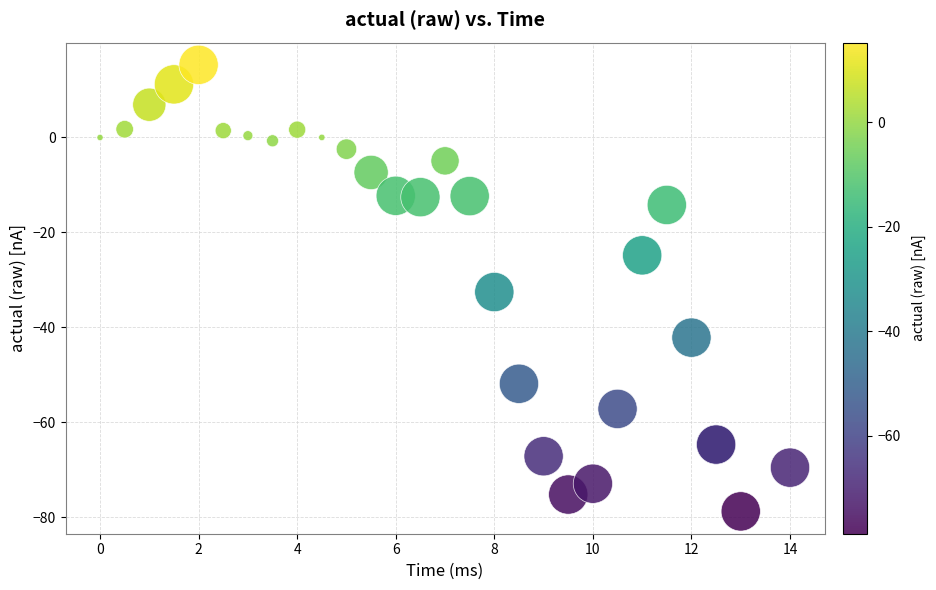

What Y value in the scatter plot is closest to -31?

-32.5